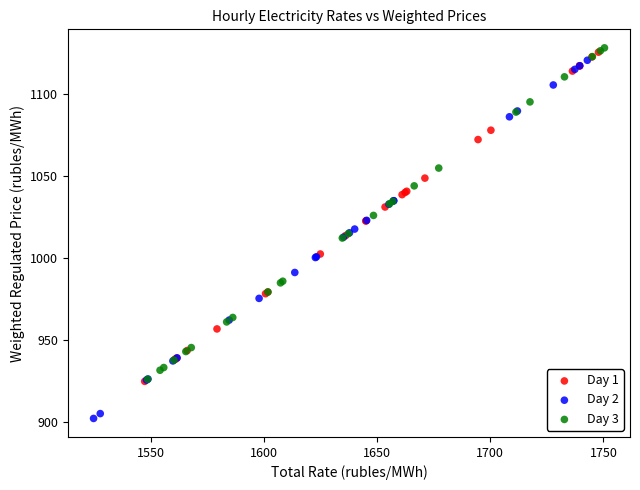

Which series has the widest spread of Y values?

Day 2